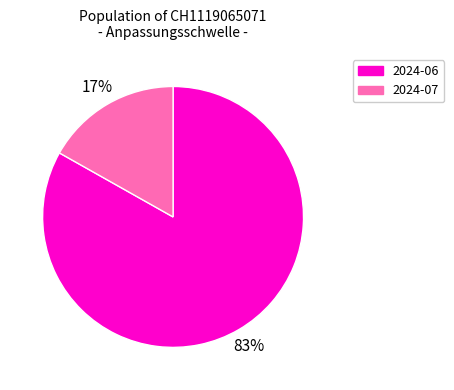

To the nearest percent, what is the average slice percentage?

50%